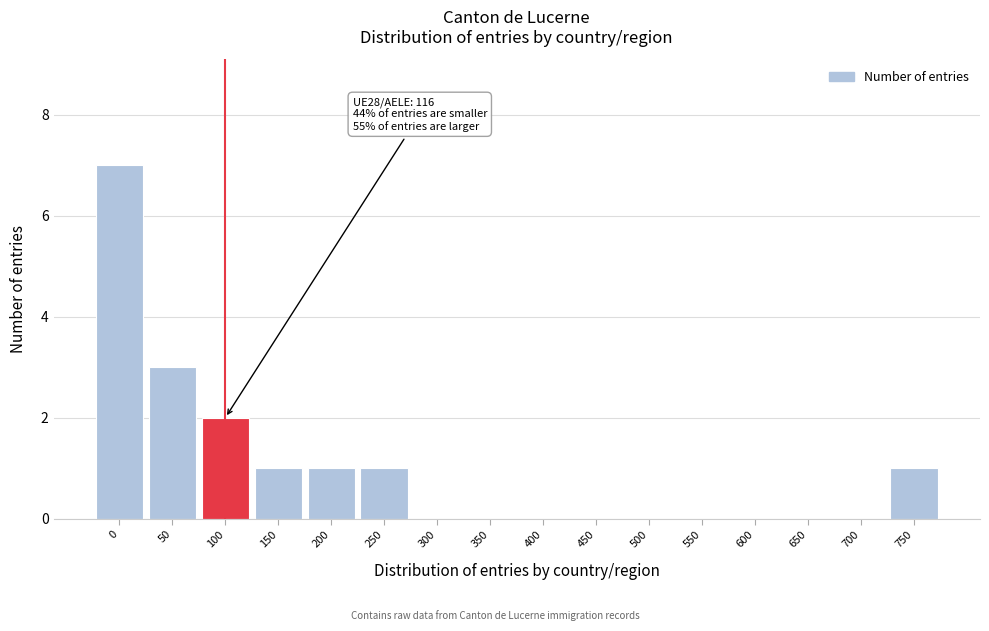

Reading right to left, what are all the values shown in this chart?

750=1	700=0	650=0	600=0	550=0	500=0	450=0	400=0	350=0	300=0	250=1	200=1	150=1	100=2	50=3	0=7